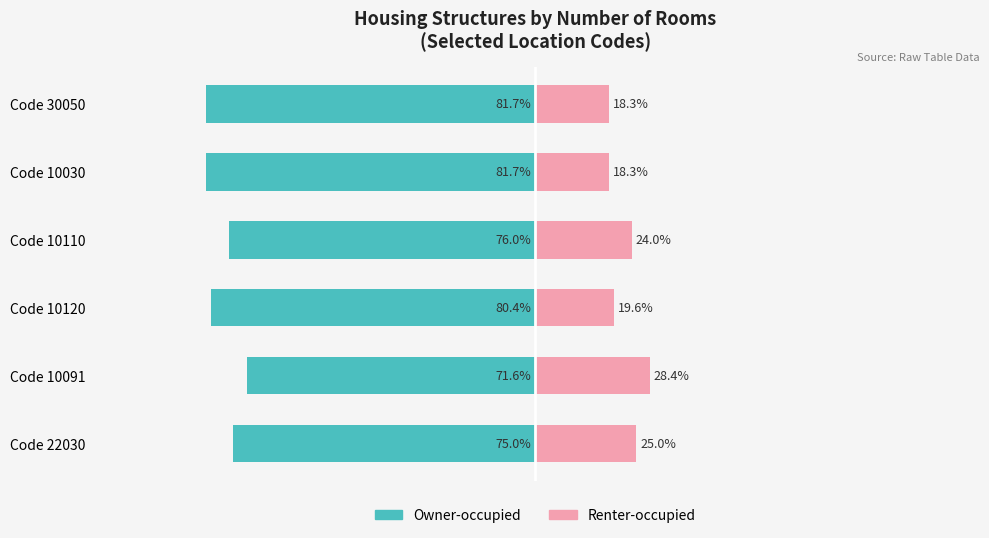

At how many categories does at least one series exceed -17?

6